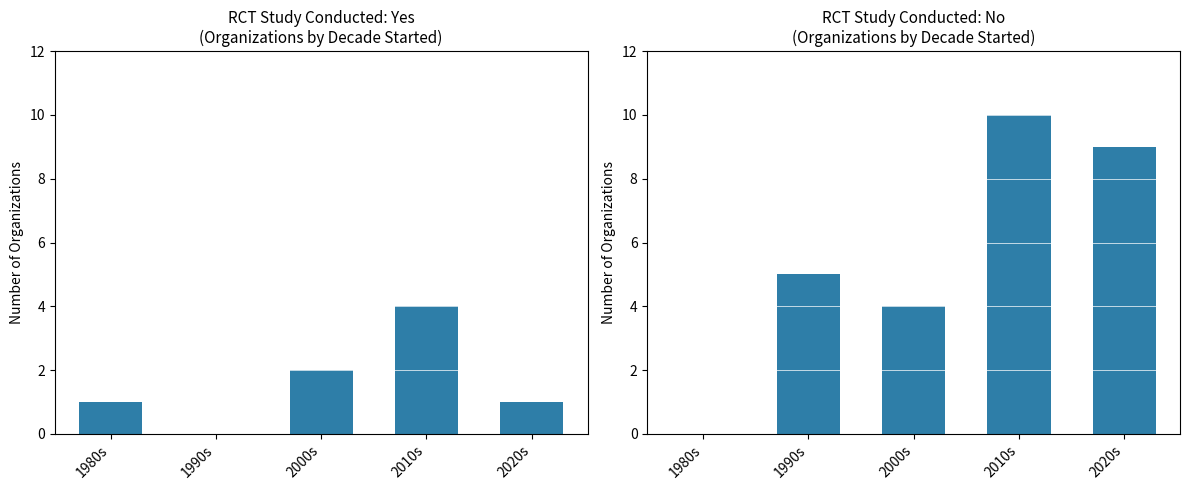

Is the value of RCT: Yes at 2000s greater than the value of RCT: No at 2020s?

No